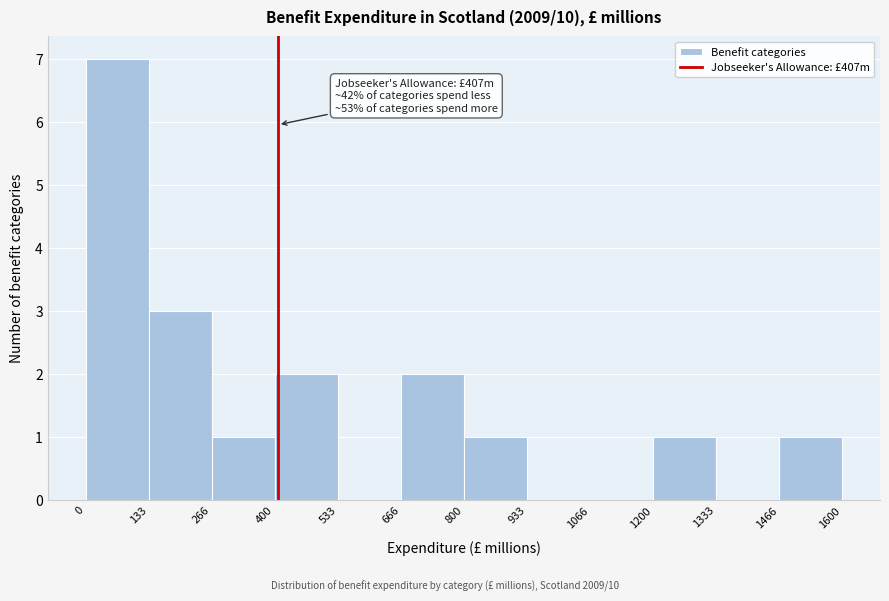

Over which range of the x-axis is the bar tallest?

0 to 133